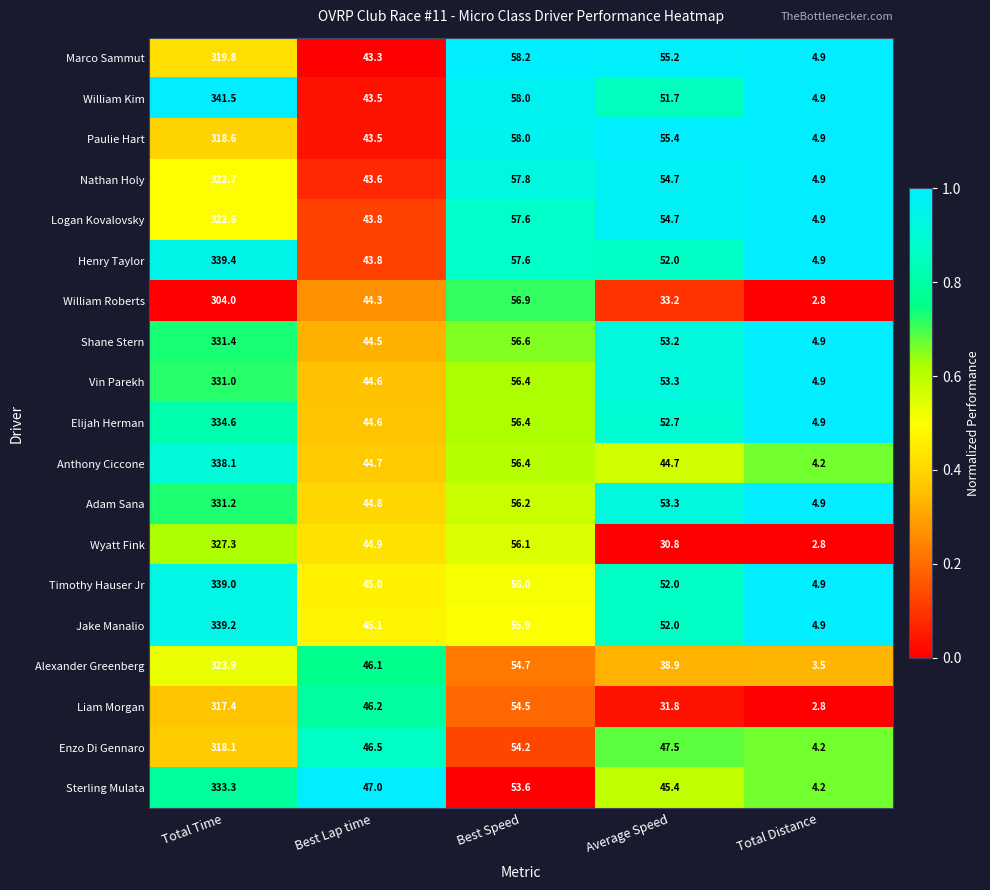

Which series has the widest spread of values?

William Kim